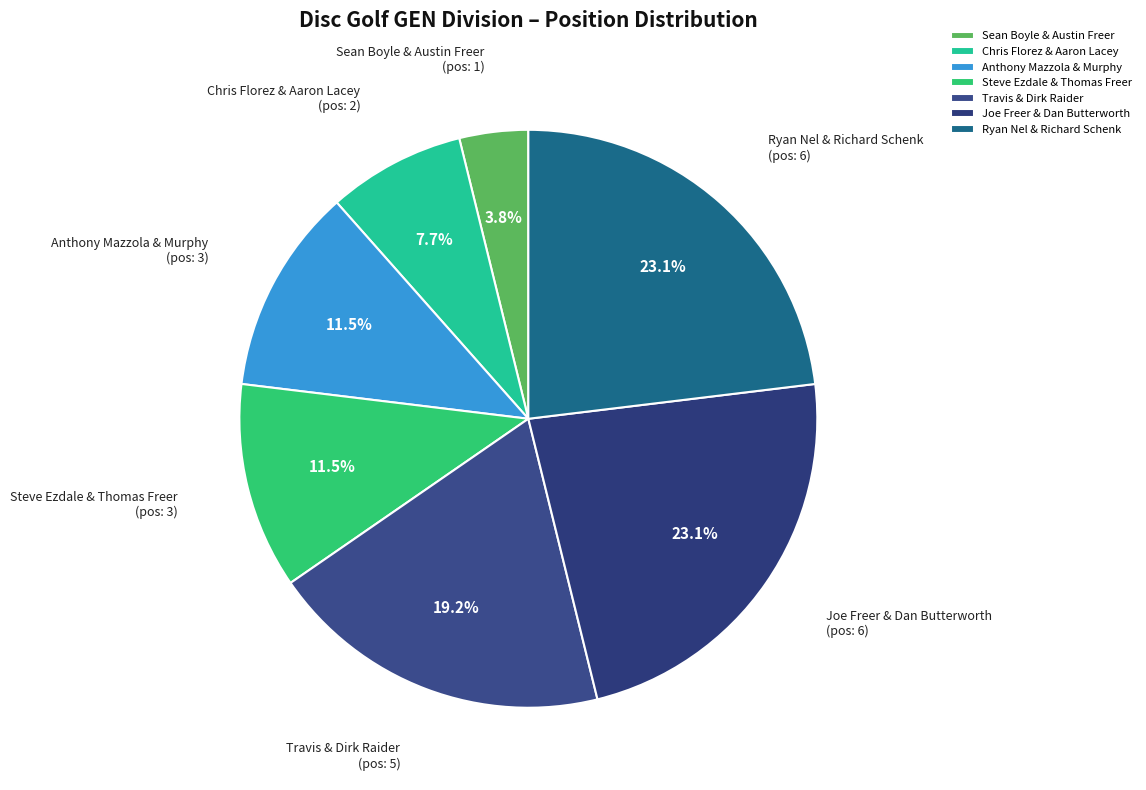

What percentage is the Ryan Nel & Richard Schenk slice, to the nearest percent?

23%